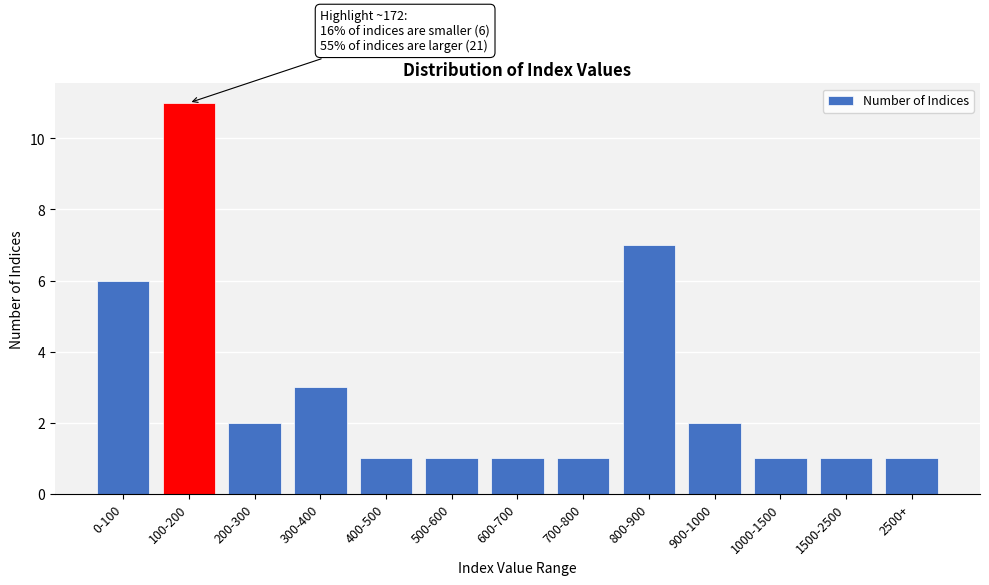

Reading left to right, list all the values displayed in this chart.

6	11	2	3	1	1	1	1	7	2	1	1	1